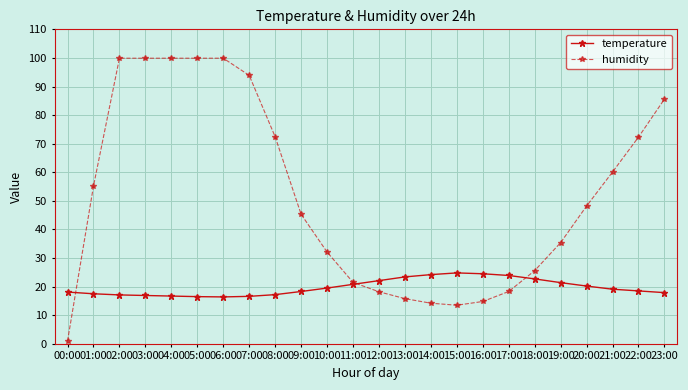

Which series has the largest total across all categories?

humidity